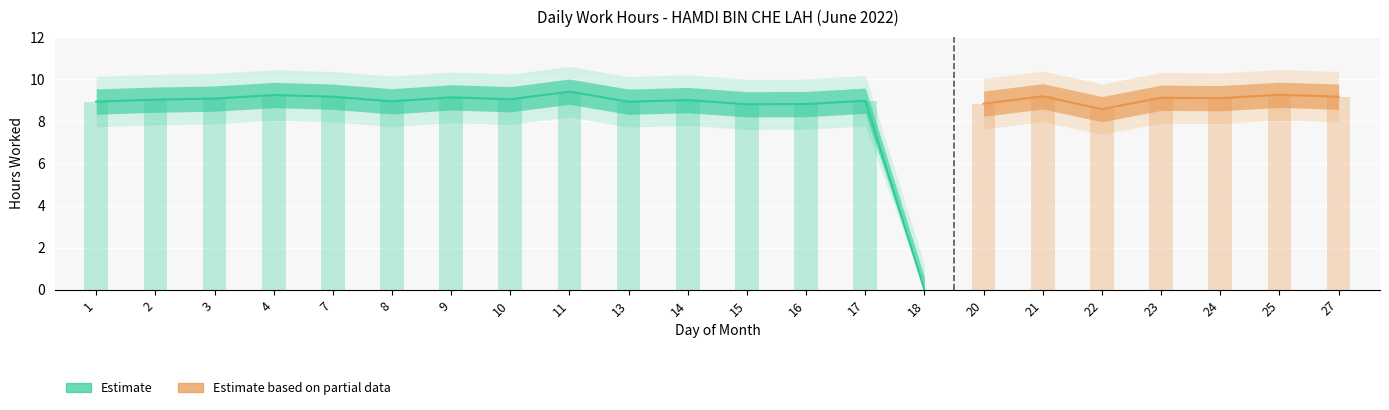

Rank the categories by value from lowest to highest.

18, 22, 15, 16, 20, 13, 1, 8, 17, 14, 2, 10, 3, 24, 23, 9, 7, 27, 21, 4, 25, 11